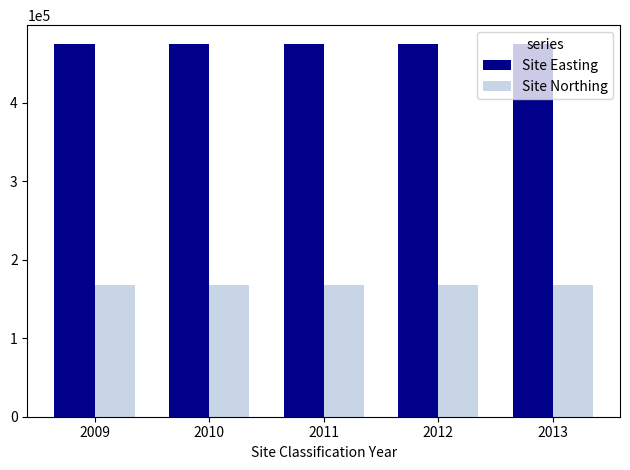

Reading left to right, transcribe all the data shown in this chart.

Site Easting: 2009=474758	2010=474758	2011=474758	2012=474758	2013=474758
Site Northing: 2009=168141	2010=168141	2011=168141	2012=168141	2013=168141